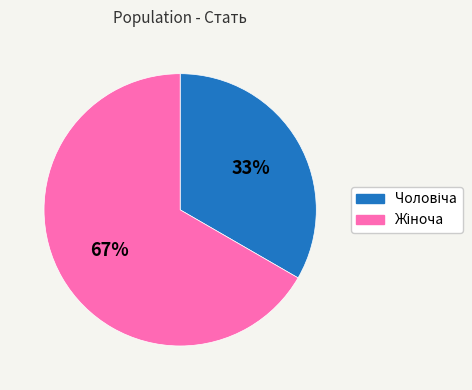

To the nearest percent, what is the average slice percentage?

50%